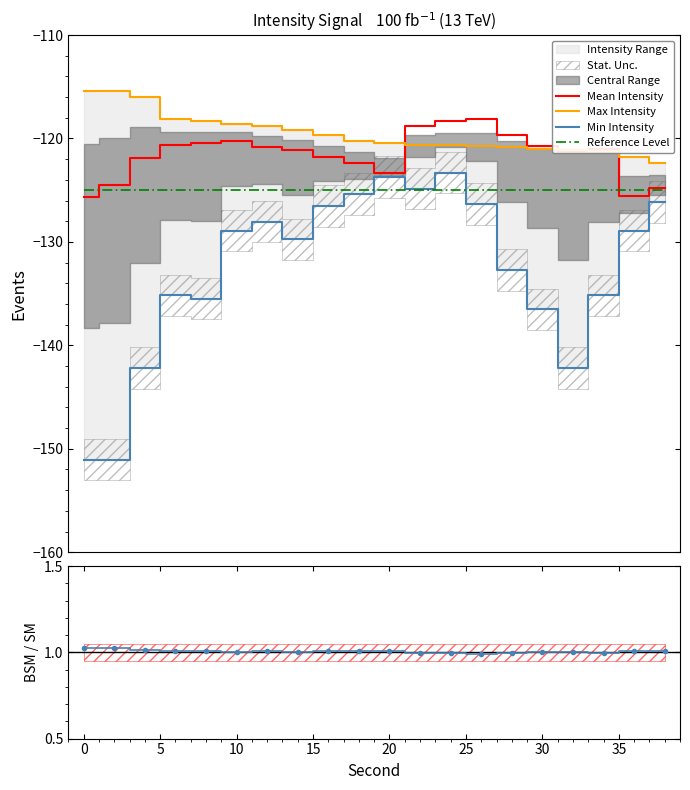

Reading right to left, what are all the values shown in this chart?

Mean Intensity: -124.7	-125.5	-121.0	-121.3	-120.8	-119.7	-118.1	-118.3	-118.8	-123.3	-122.4	-121.8	-121.1	-120.8	-120.2	-120.5	-120.6	-121.8	-124.5	-125.7
Max Intensity: -122.4	-121.8	-121.3	-121.1	-121.0	-120.8	-120.8	-120.6	-120.6	-120.5	-120.2	-119.7	-119.2	-118.8	-118.6	-118.3	-118.1	-116.0	-115.4	-115.4
Min Intensity: -126.2	-128.9	-135.2	-142.2	-136.5	-132.7	-126.4	-123.3	-124.9	-123.7	-125.4	-126.5	-129.8	-128.0	-128.9	-135.5	-135.2	-142.2	-151.1	-151.1
Reference Level: -125.0	-125.0	-125.0	-125.0	-125.0	-125.0	-125.0	-125.0	-125.0	-125.0	-125.0	-125.0	-125.0	-125.0	-125.0	-125.0	-125.0	-125.0	-125.0	-125.0